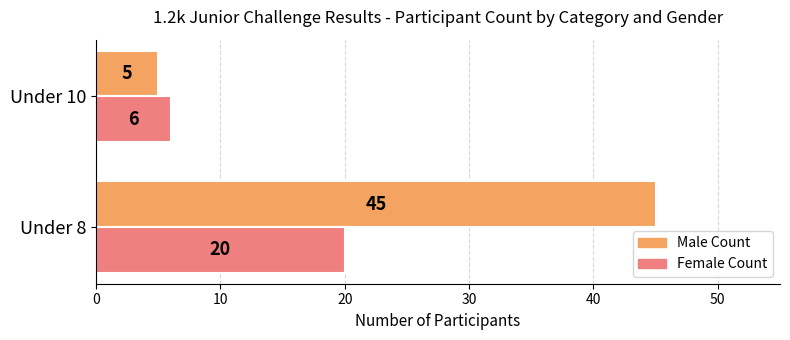

How many Male Count values are between 5 and 45?

2